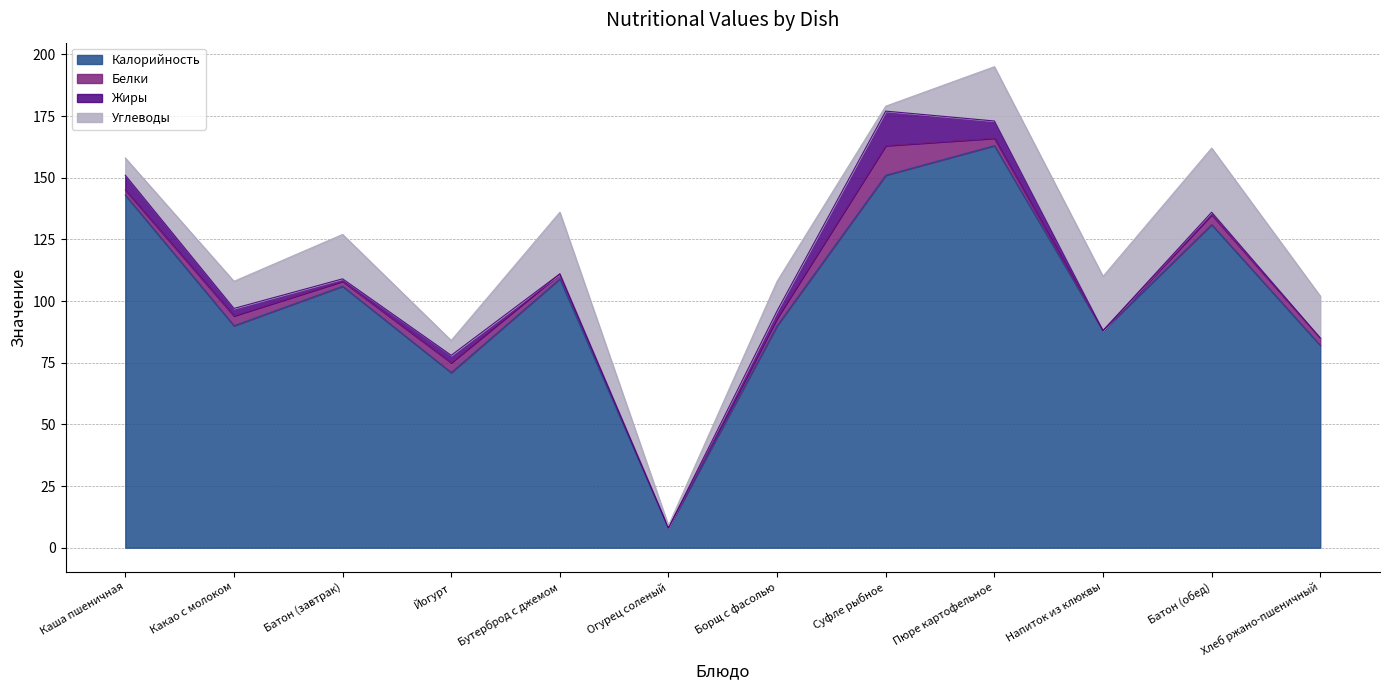

Which series has the largest total across all categories?

Калорийность